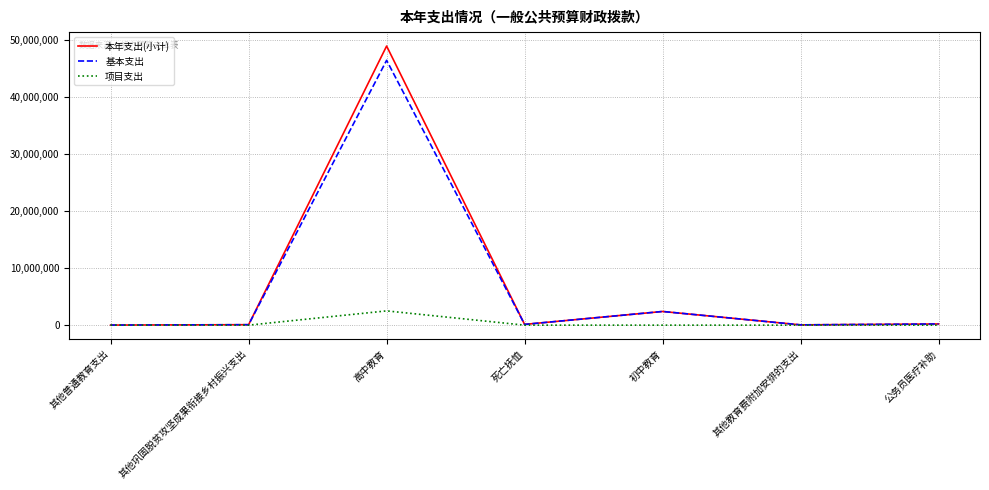

Rank the series by their maximum value, from lowest to highest.

项目支出, 基本支出, 本年支出(小计)